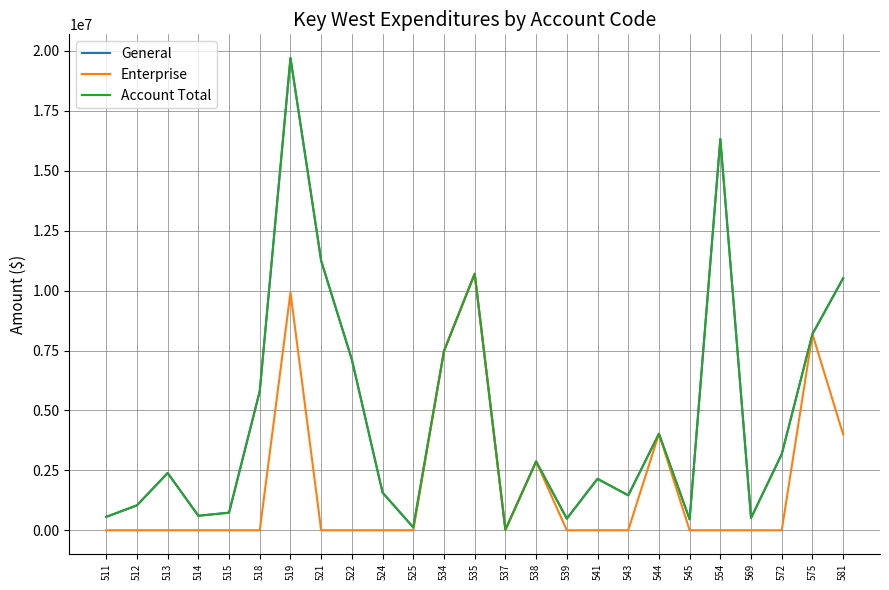

Rank the series by their maximum value, from lowest to highest.

Enterprise, General, Account Total